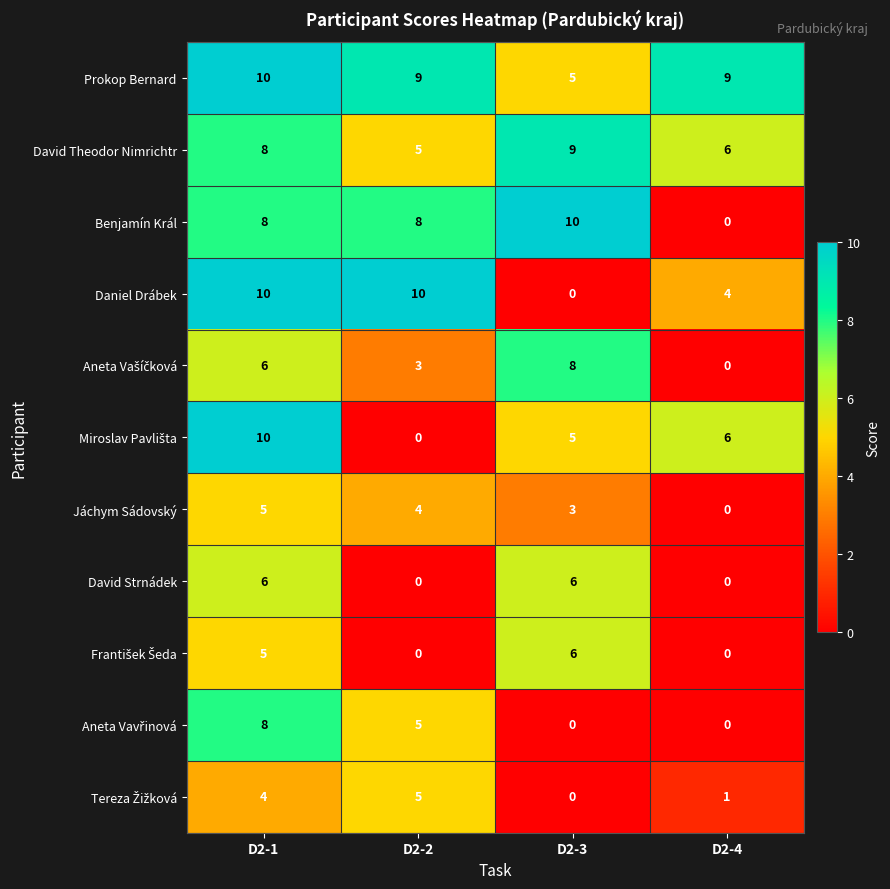

Count the Jáchym Sádovský values in the range 3 to 5.

3